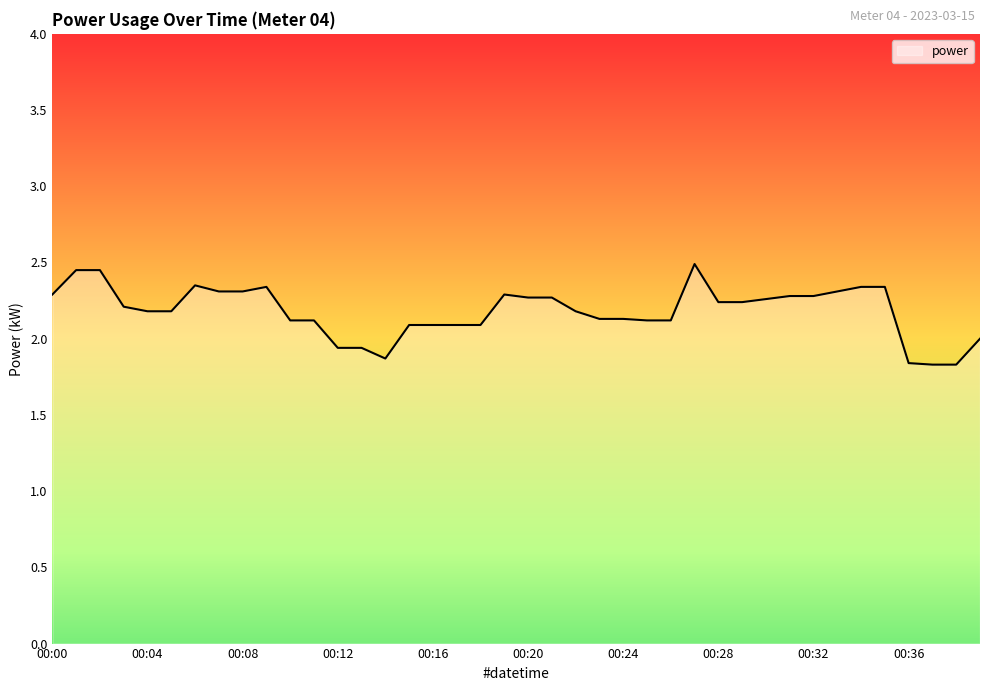

How many distinct data groups are displayed?

1